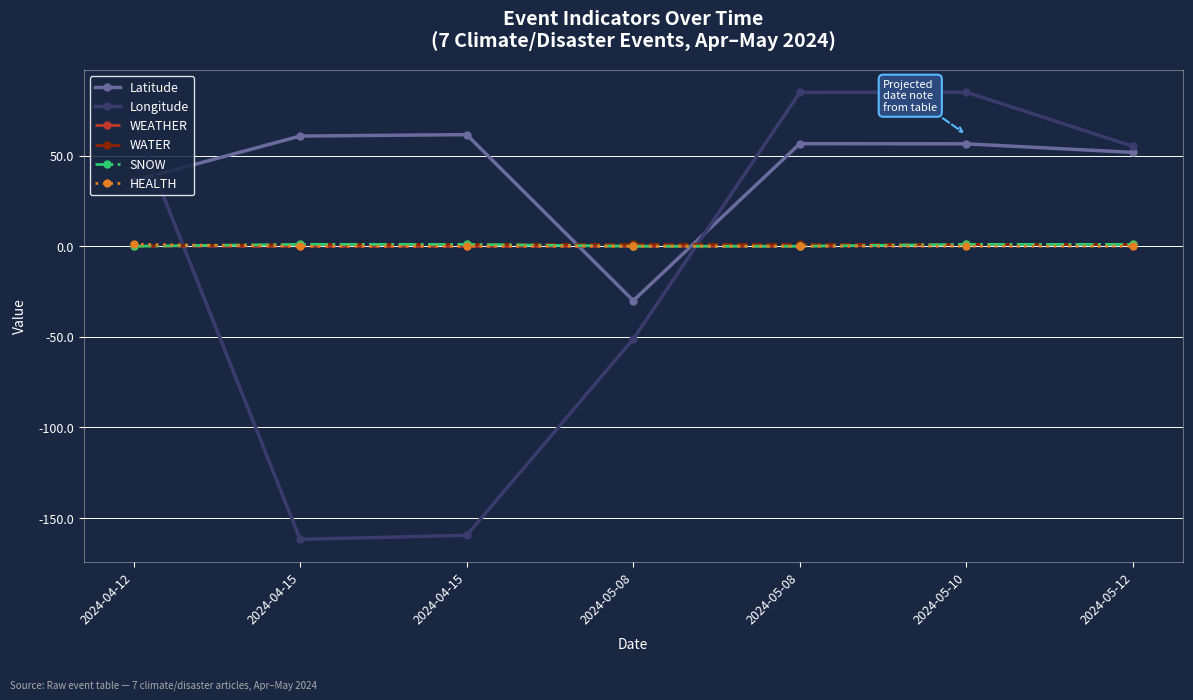

Reading left to right, list all the values displayed in this chart.

Latitude: 36.1	60.8	61.6	-30.0	56.6	56.5	51.8
Longitude: 69.1	-161.8	-159.5	-51.2	84.9	85.0	55.1
WEATHER: 0.0	0.0	0.0	0.0	0.0	1.0	1.0
WATER: 0.0	1.0	1.0	1.0	1.0	1.0	1.0
SNOW: 0.0	1.0	1.0	0.0	0.0	1.0	1.0
HEALTH: 1.0	0.0	0.0	0.0	0.0	0.0	0.0